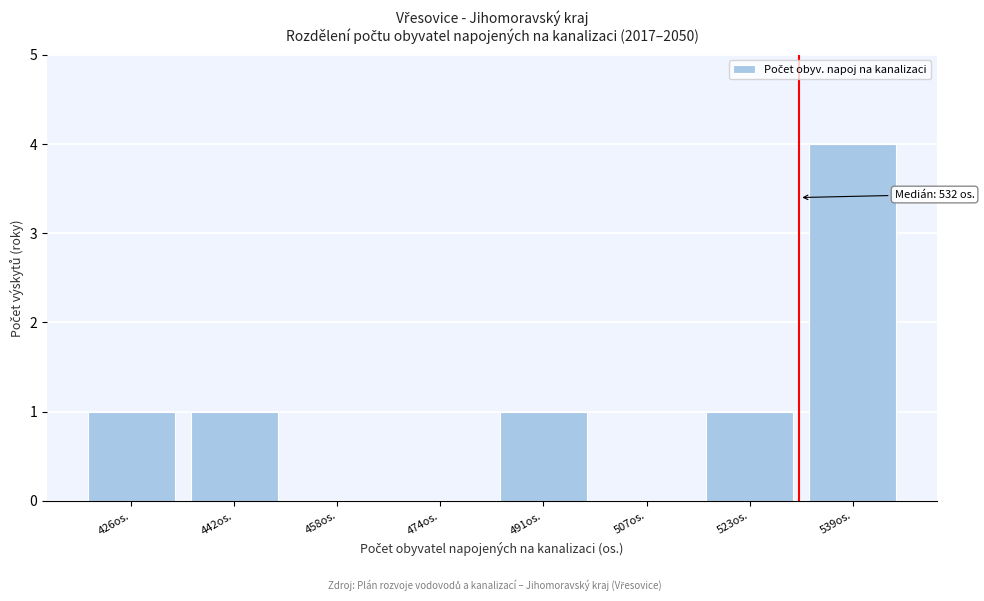

Over which range of the x-axis is the bar tallest?

532 to 548